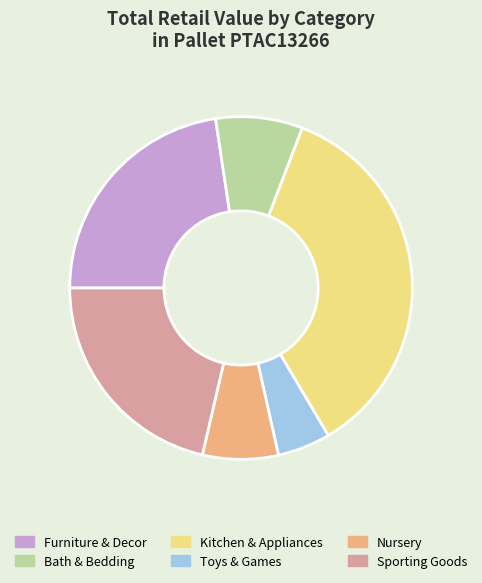

Does any single category account for the majority?

No